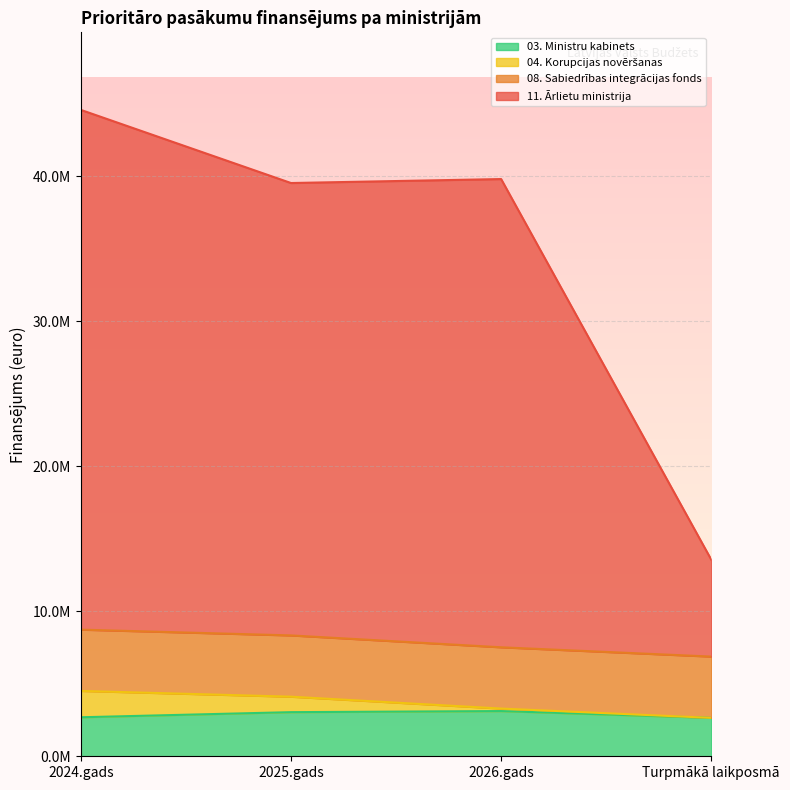

What is the label of the 2nd point from the right?

2026.gads